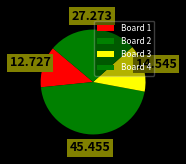

The Board 3 slice represents 15% of the pie. True or false?

True